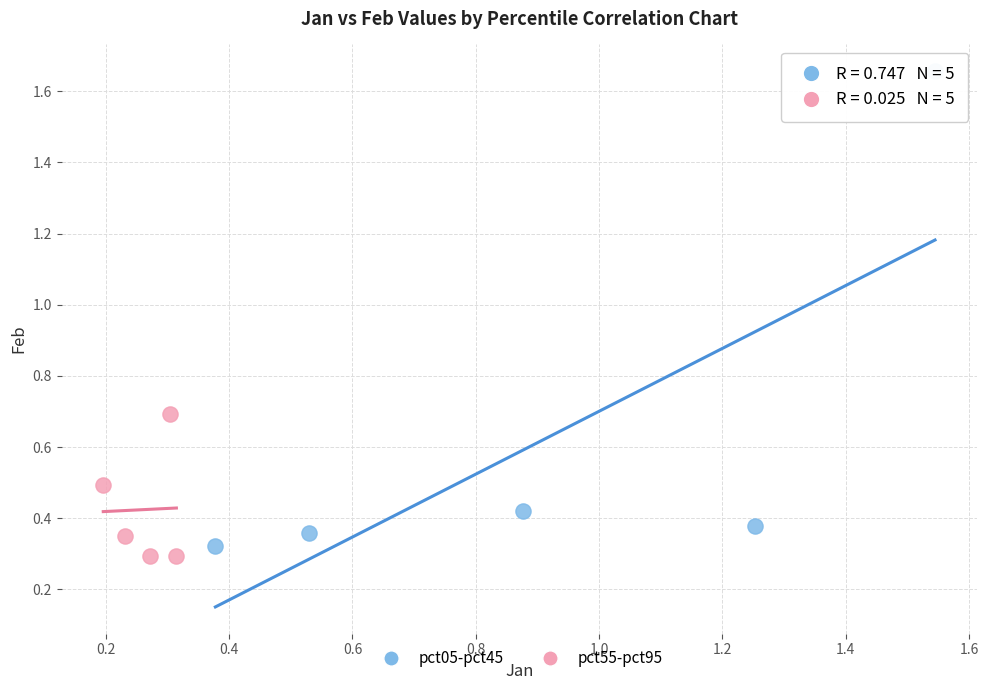

Which series has the largest Y range (max minus min)?

pct05-pct45